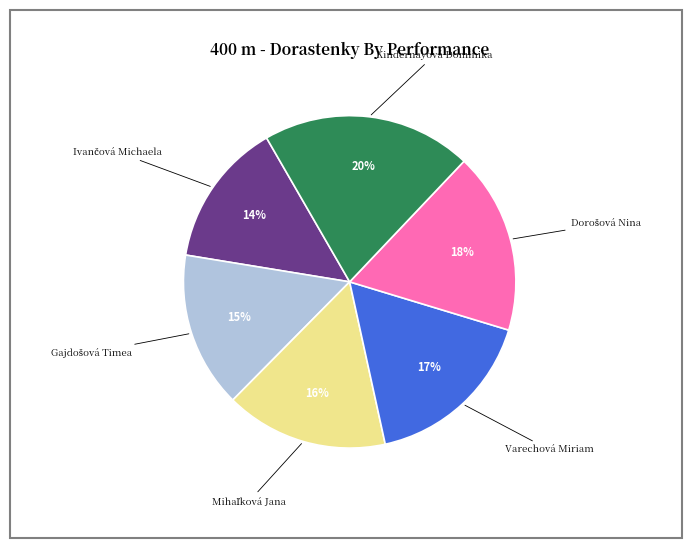

Which slice is the largest?

Kindernayová Dominika